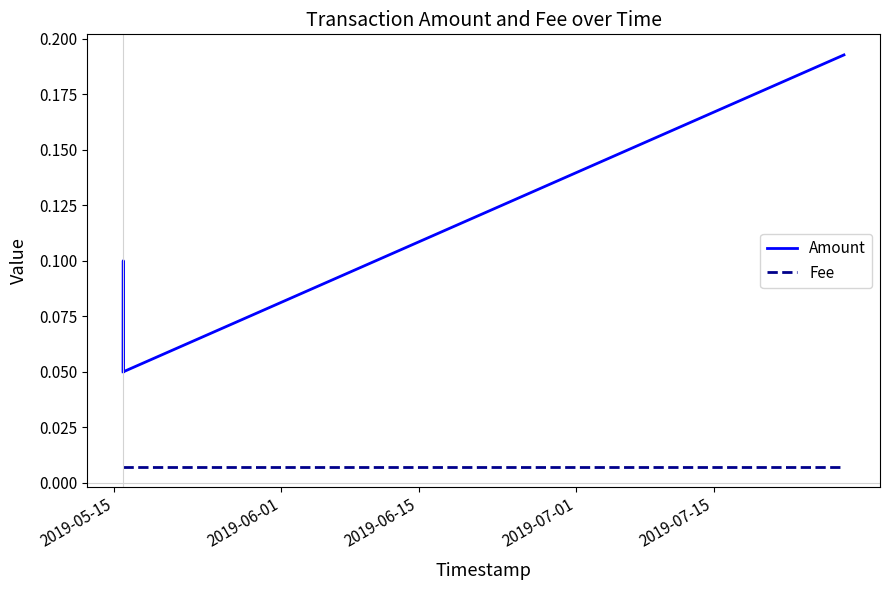

True or false: Amount has more than 0 points higher than both neighbors.

True